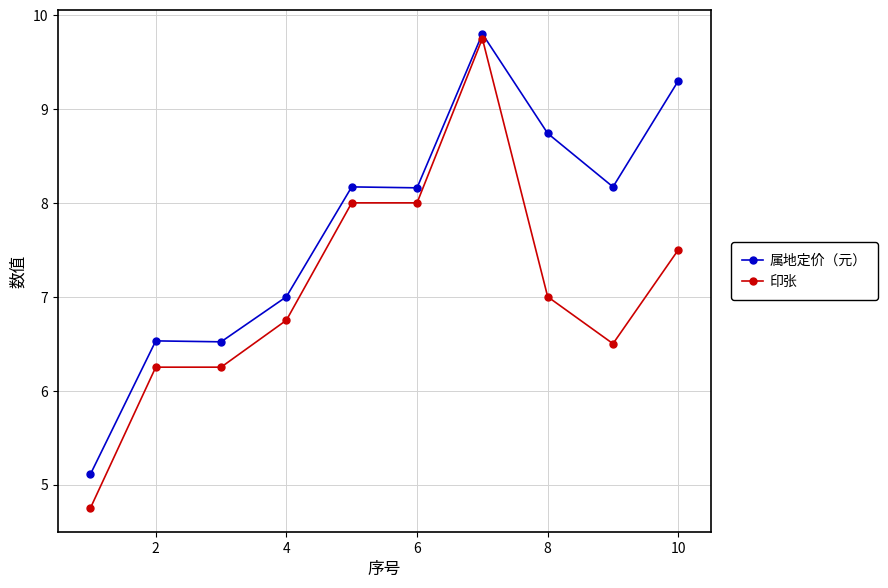

Which series has the largest total across all categories?

属地定价（元）